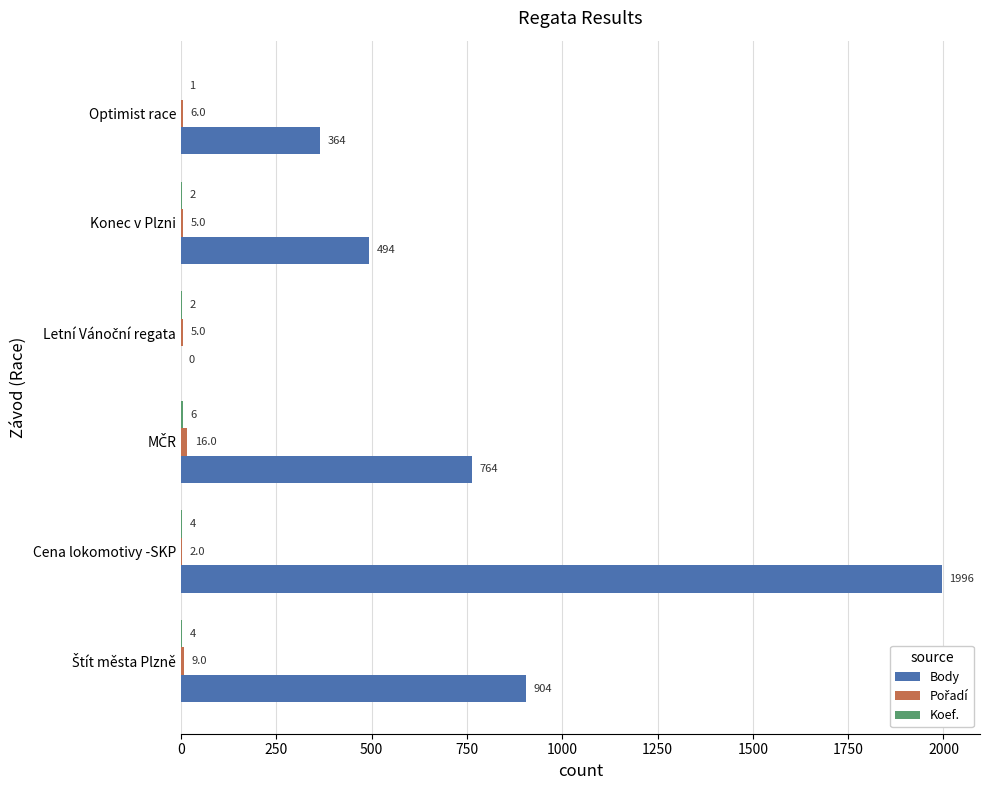

The Body series shows 364 at Optimist race. True or false?

True